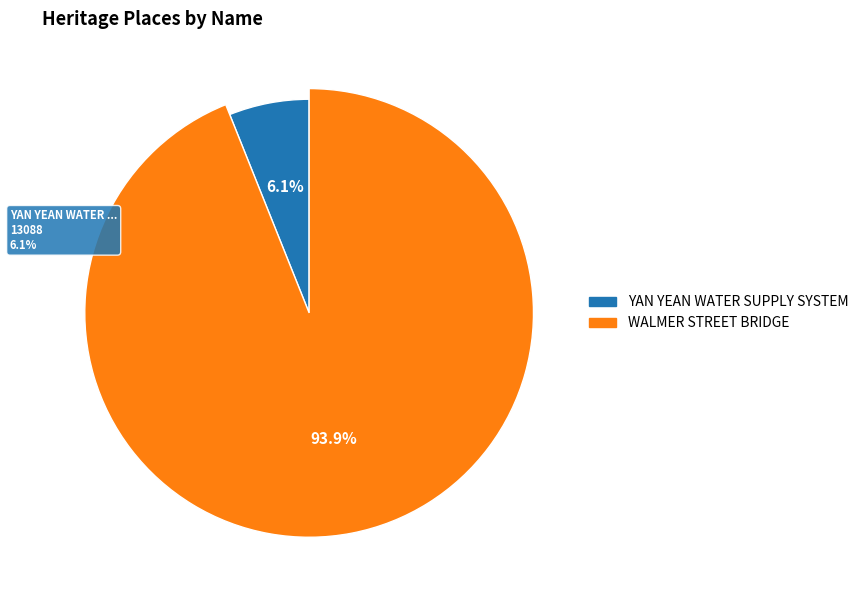

Combined, do YAN YEAN WATER SUPPLY SYSTEM and WALMER STREET BRIDGE account for over 50%?

Yes